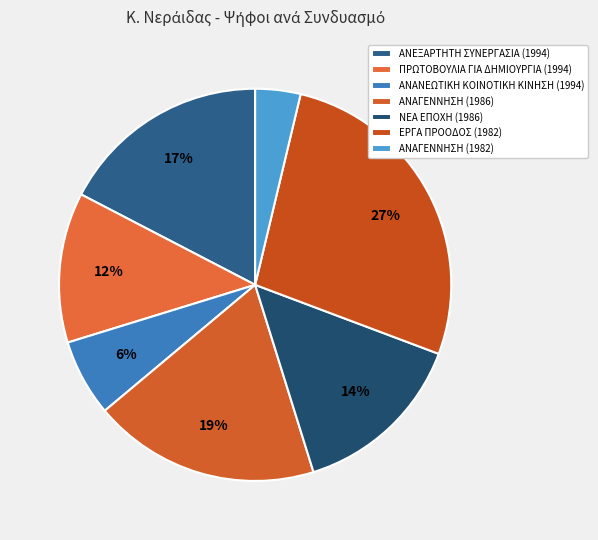

Rank the categories by value from highest to lowest.

ΕΡΓΑ ΠΡΟΟΔΟΣ (1982), ΑΝΑΓΕΝΝΗΣΗ (1986), ΑΝΕΞΑΡΤΗΤΗ ΣΥΝΕΡΓΑΣΙΑ (1994), ΝΕΑ ΕΠΟΧΗ (1986), ΠΡΩΤΟΒΟΥΛΙΑ ΓΙΑ ΔΗΜΙΟΥΡΓΙΑ (1994), ΑΝΑΝΕΩΤΙΚΗ ΚΟΙΝΟΤΙΚΗ ΚΙΝΗΣΗ (1994), ΑΝΑΓΕΝΝΗΣΗ (1982)